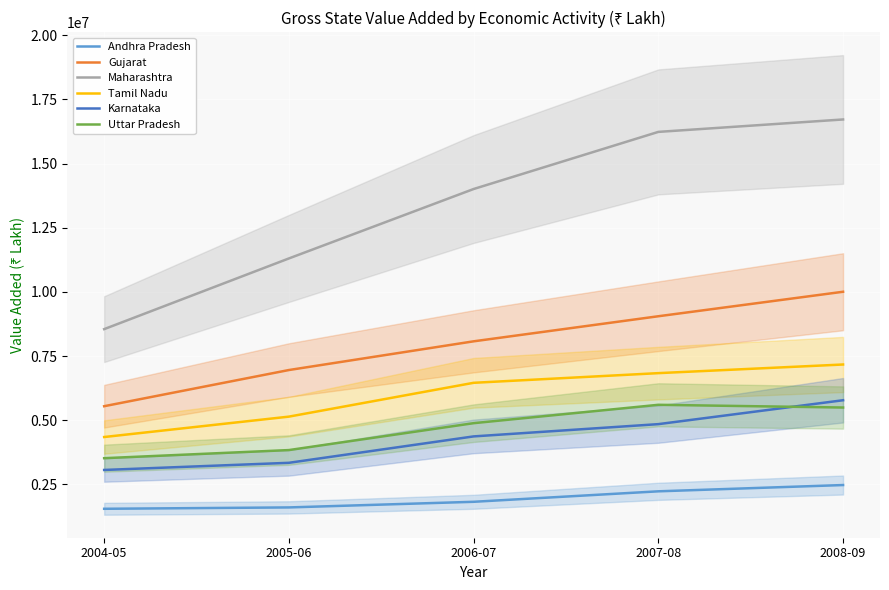

What is the value of the Karnataka point at the 2nd from the left?

3338519